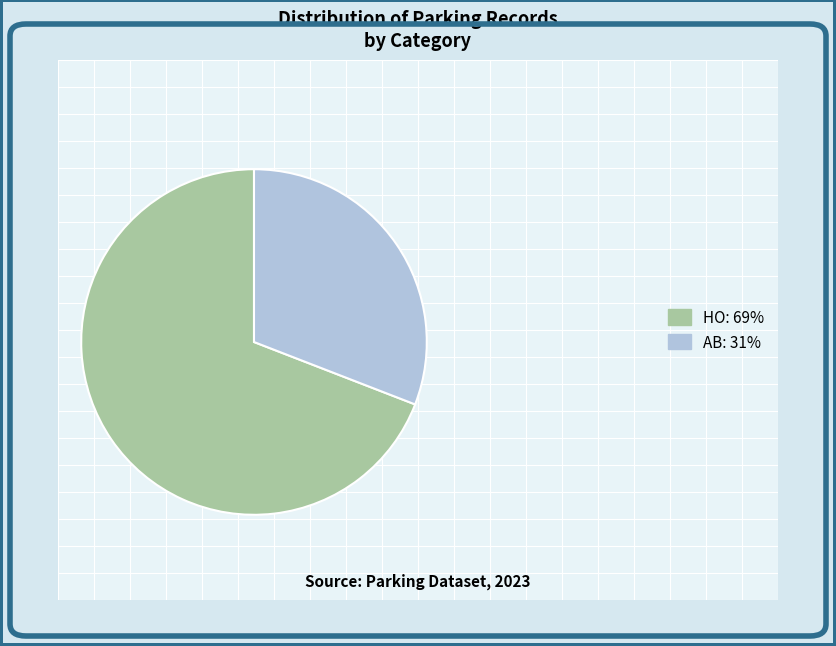

Is there a majority slice in this chart?

Yes